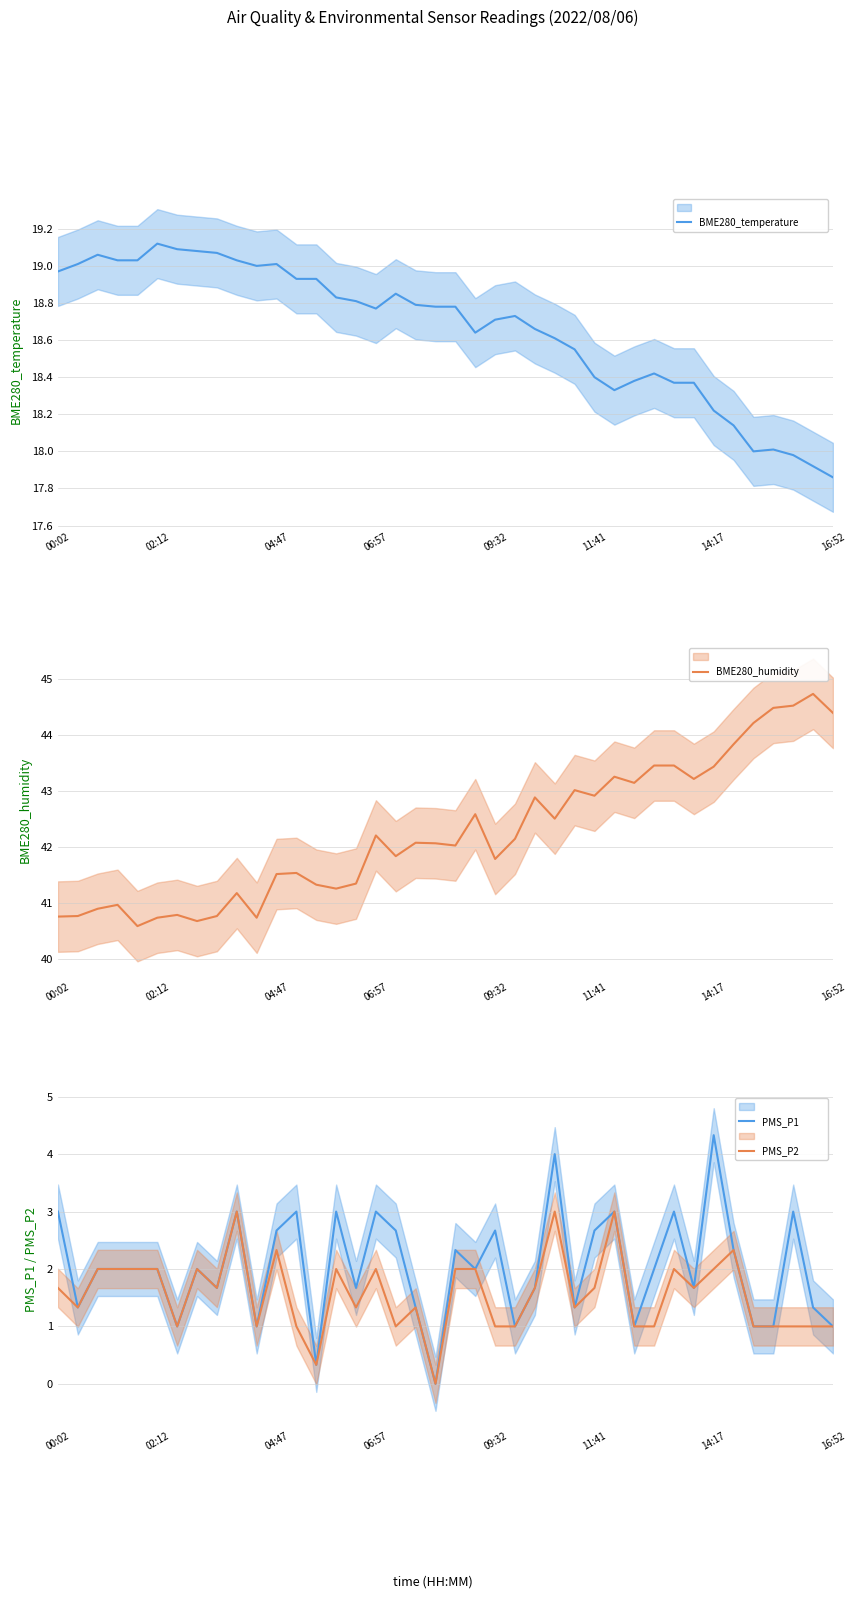

What are all the series names shown in the legend?

BME280_temperature, BME280_humidity, PMS_P1, PMS_P2